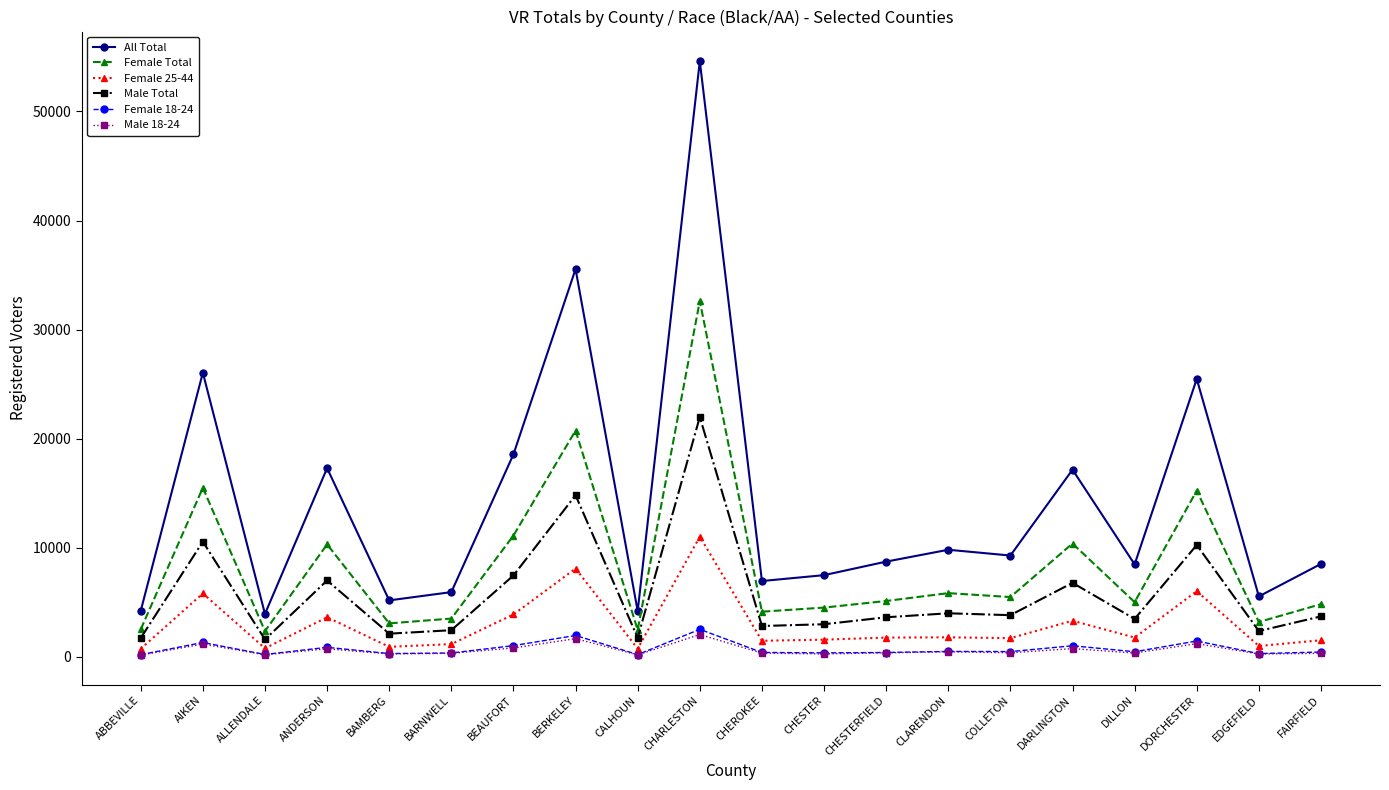

Which series has the largest total across all categories?

All Total